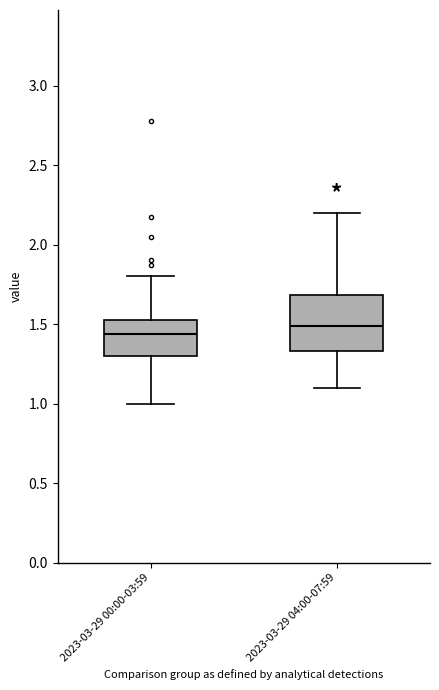

Reading left to right, read every box against the y-axis: the position of its median line, the range the box covers, and the ends of its whiskers. The values are not printed on the chart, so give them approximately, as read against the axis.

2023-03-29 00:00-03:59: median 1.45, box 1.30 to 1.55, whiskers 1.00 to 1.80
2023-03-29 04:00-07:59: median 1.50, box 1.35 to 1.70, whiskers 1.10 to 2.20